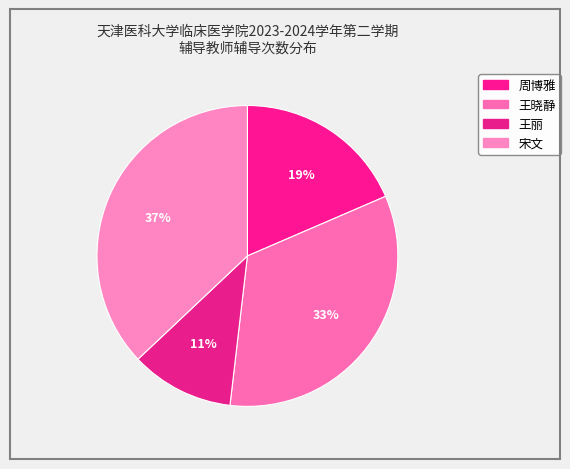

Count the number of slices in the pie.

4